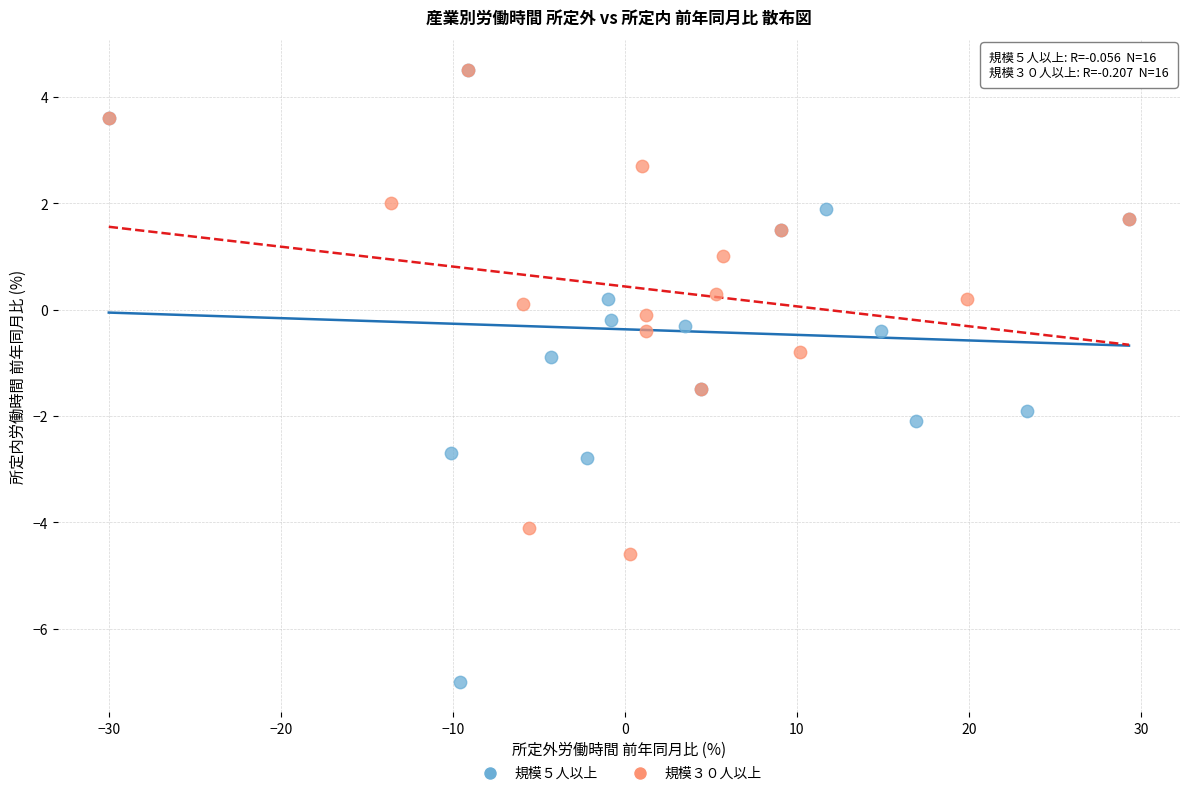

Which series contains the lowest Y value?

規模５人以上